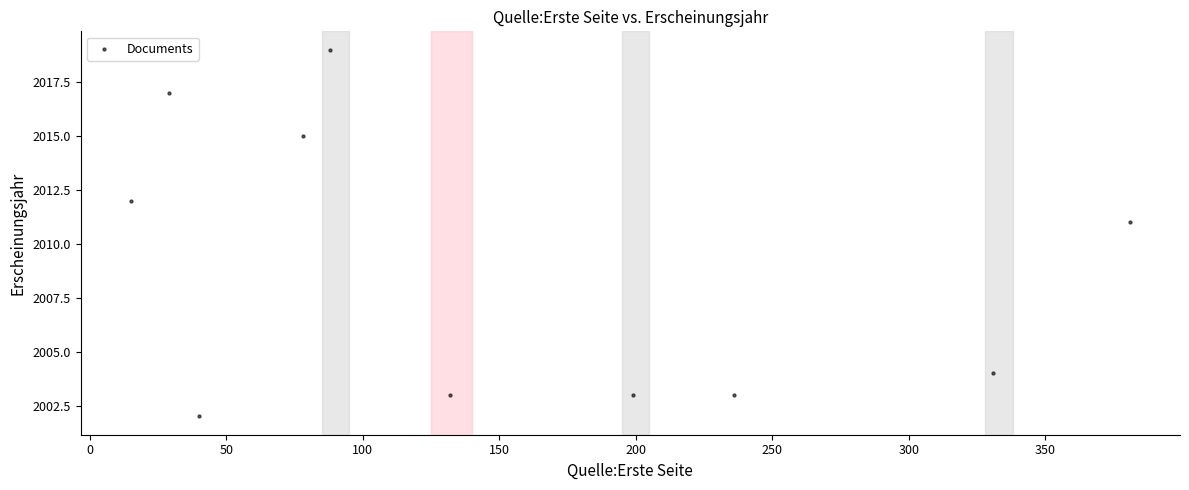

What is the average Y value?

2009